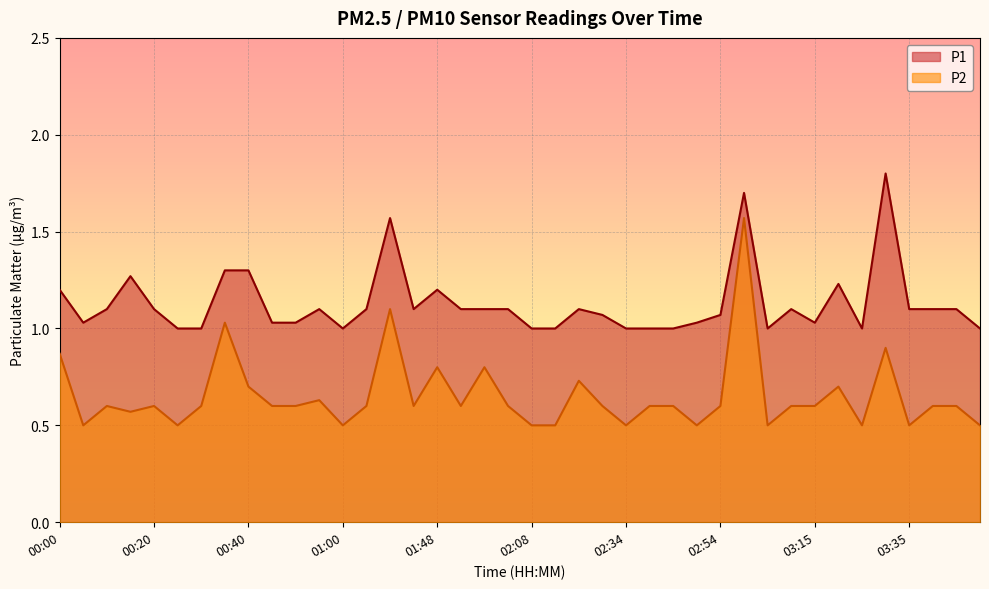

Which series has the widest spread of values?

P2